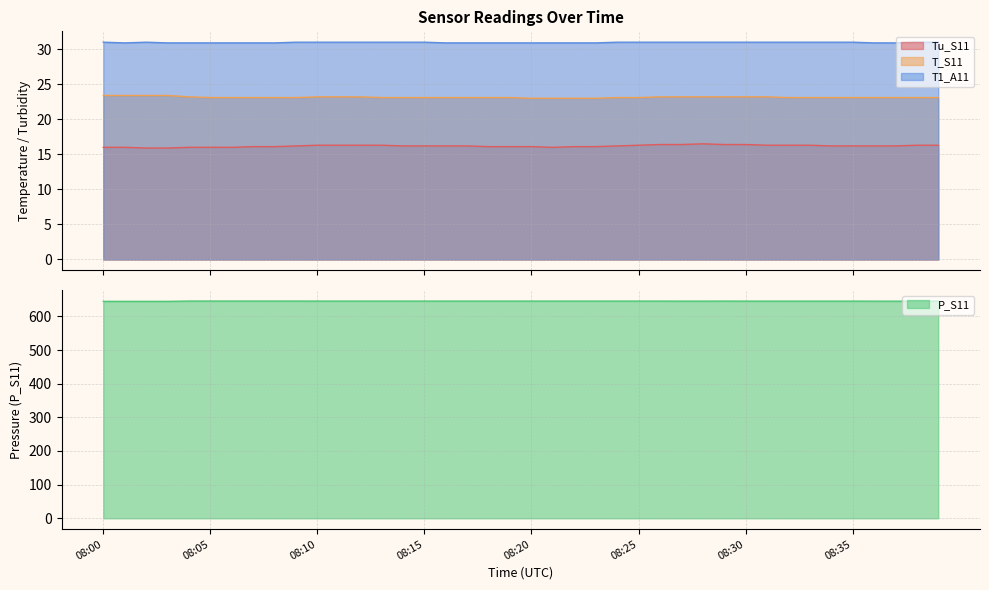

What is the maximum value for Tu_S11?

16.5